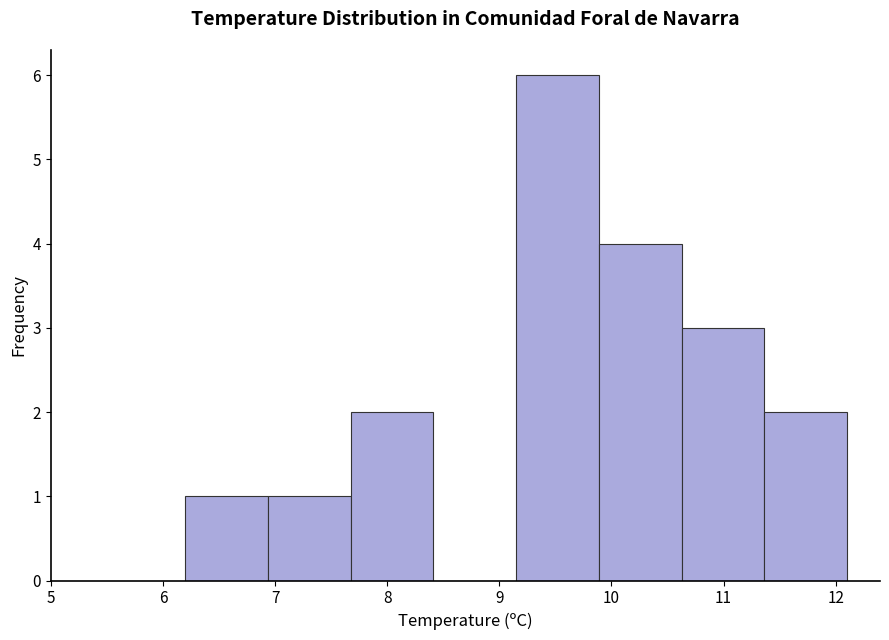

How tall is the bar that spans 6.2 to 6.9 on the x-axis? Neither the bar edges nor the heights are printed on the chart, so give them approximately, as read against the axes.

1